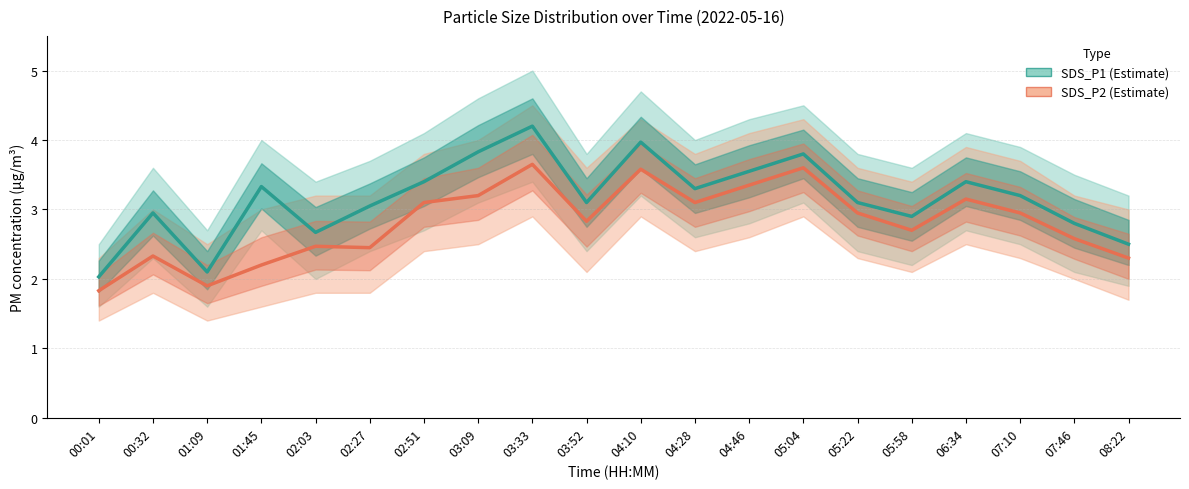

Does the chart display data point markers on the line(s)?

No